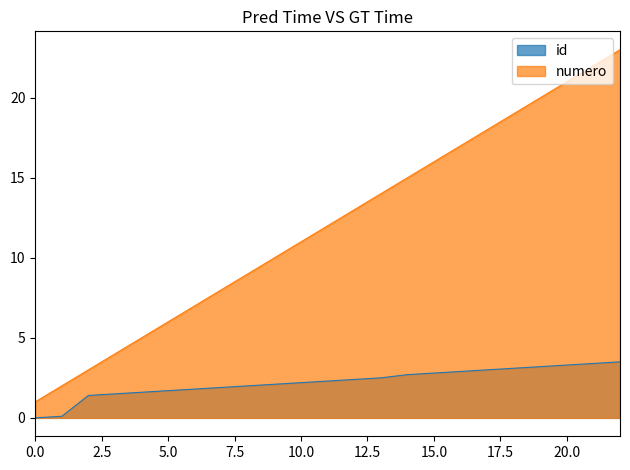

Is it true that numero equals 18.5 at 2018-06-28?

False